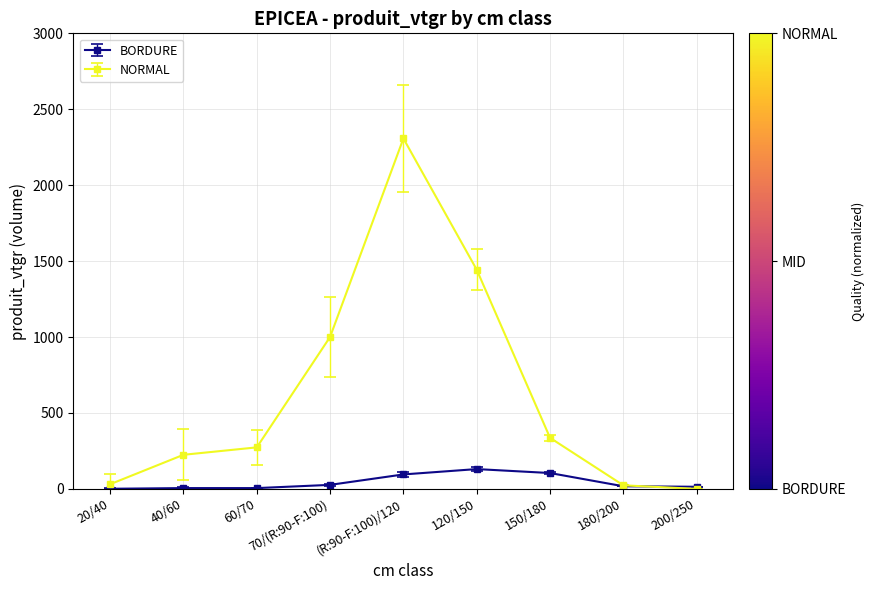

At how many categories does at least one series exceed 560?

3